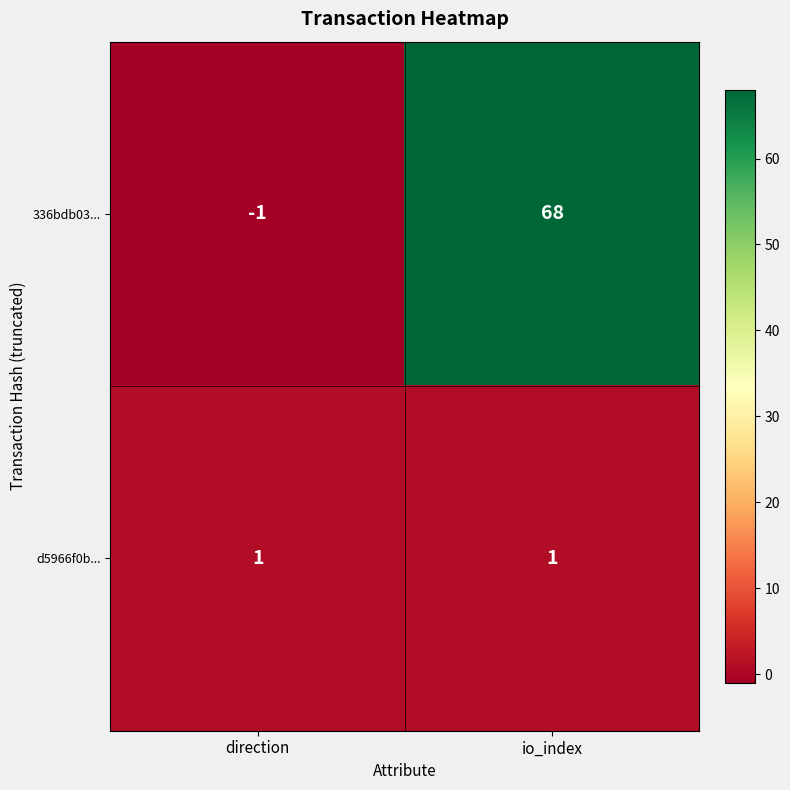

List the series in order of their overall mean, lowest first.

d5966f0b..., 336bdb03...